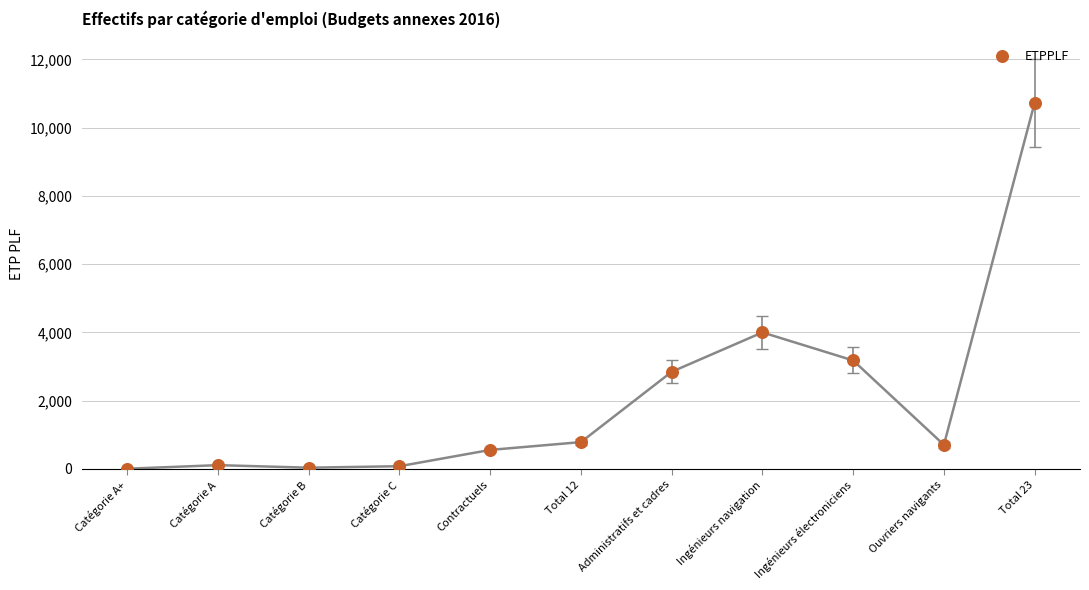

What is the average Y value?

2093